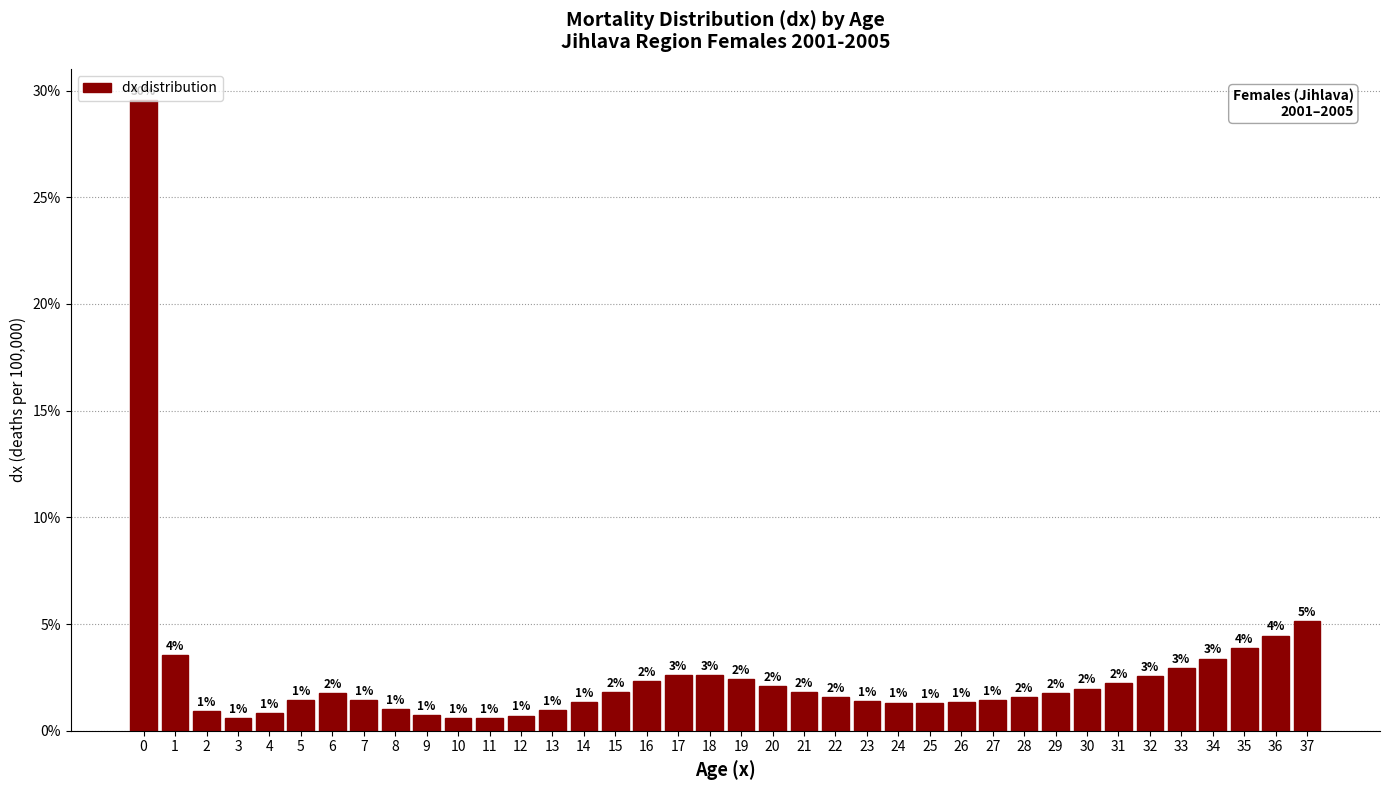

Which has a higher value, 7 or 23?

7